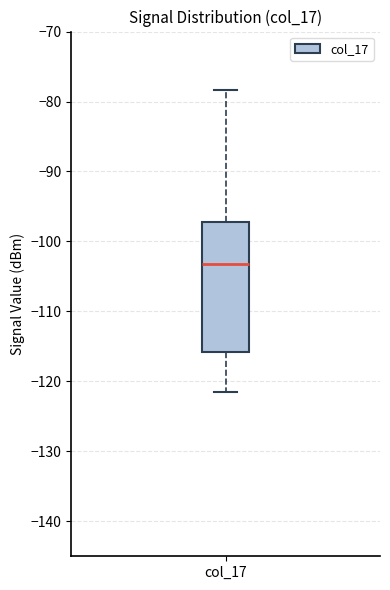

Transcribe this box plot: give where the median line is, the range the box spans, and where the two whiskers end, as read against the y-axis. The values are not printed on the chart, so give them approximately, as read against the axis.

median -103, box -116 to -97, whiskers -121 to -78